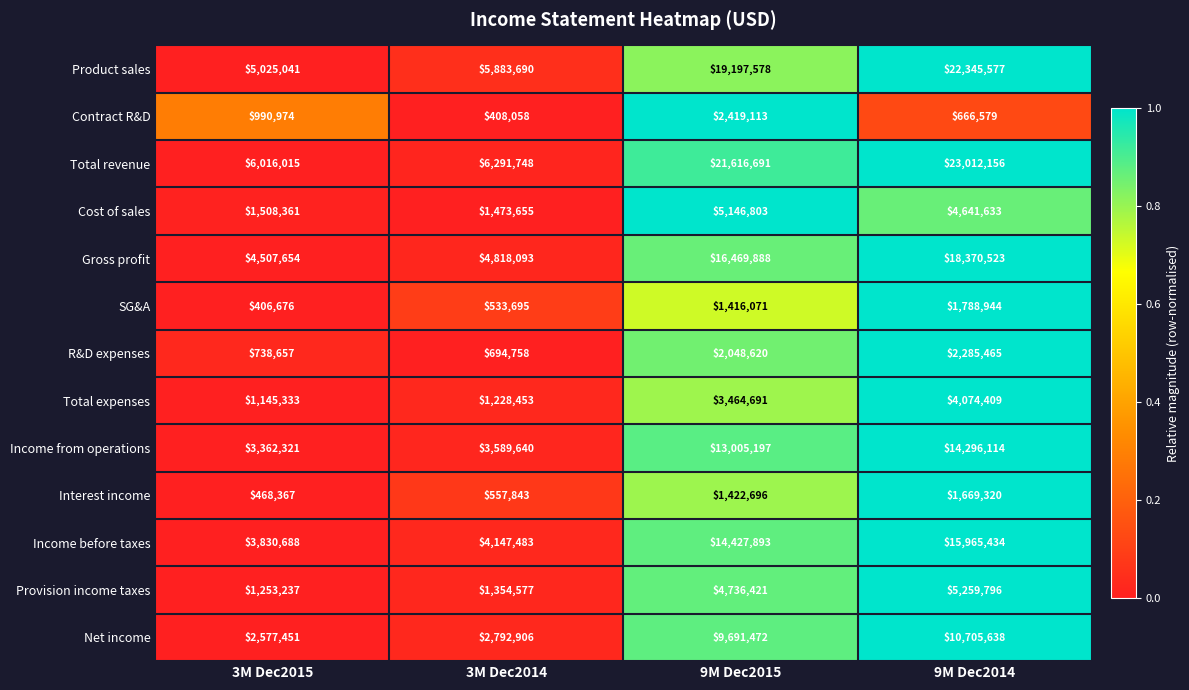

What is the total value across all series at 3M Dec2015?

31830775